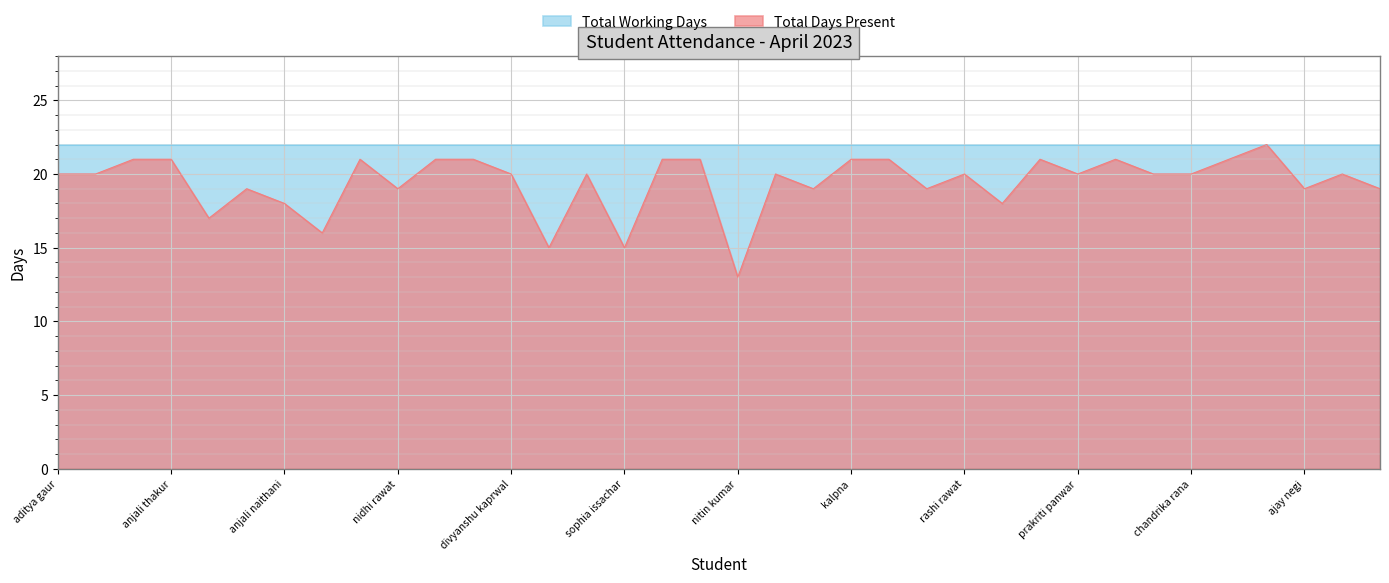

Approximately how many times larger is the value at prasidhi matura compared to anjali thakur?

1.0